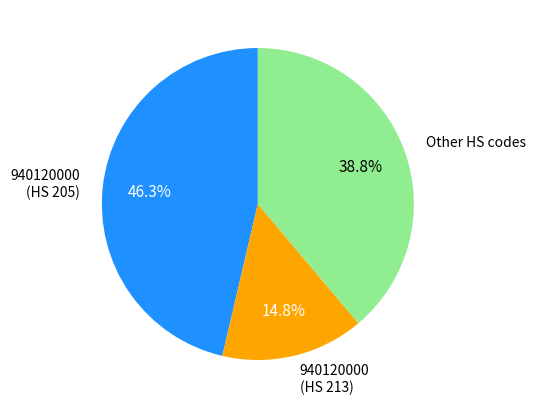

Between 940120000 (HS 213) and 940120000 (HS 205), which is larger?

940120000 (HS 205)